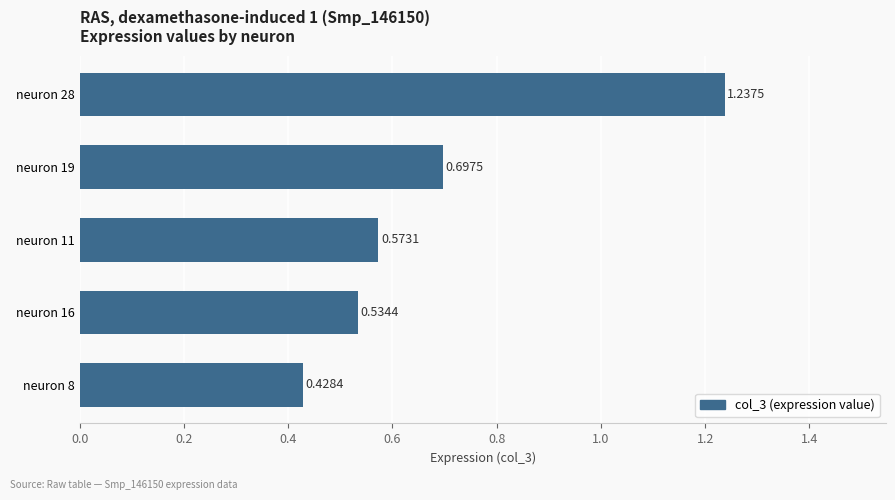

How many bars are there in total?

5